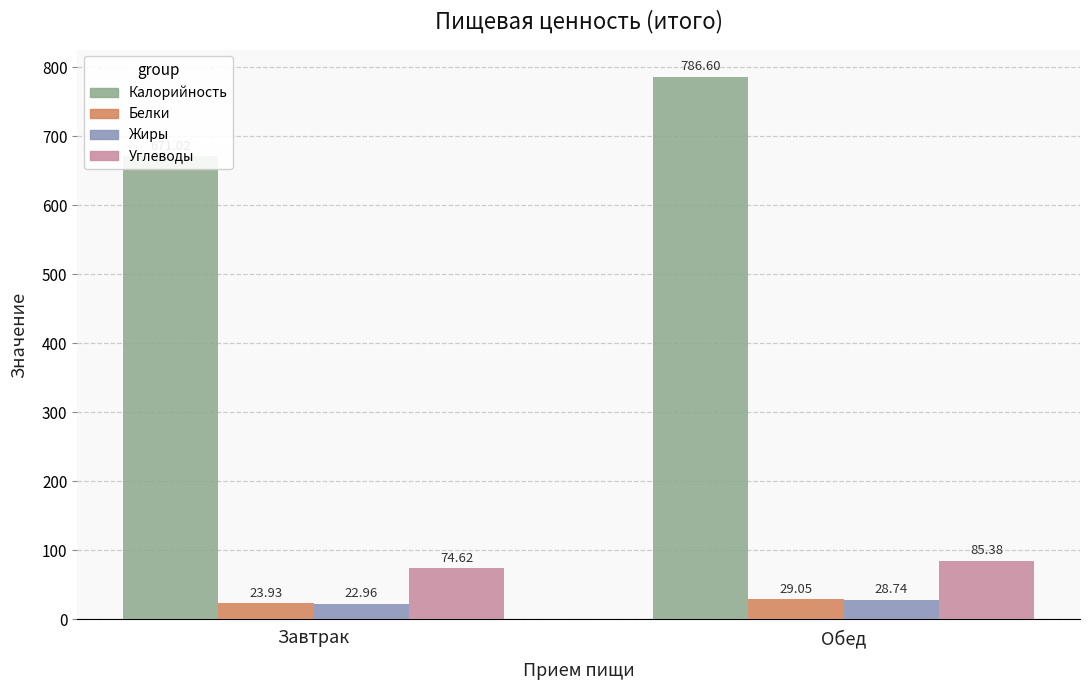

Reading left to right, transcribe all the data shown in this chart.

Калорийность: Завтрак=671.0	Обед=786.6
Белки: Завтрак=23.9	Обед=29.1
Жиры: Завтрак=23.0	Обед=28.7
Углеводы: Завтрак=74.6	Обед=85.4